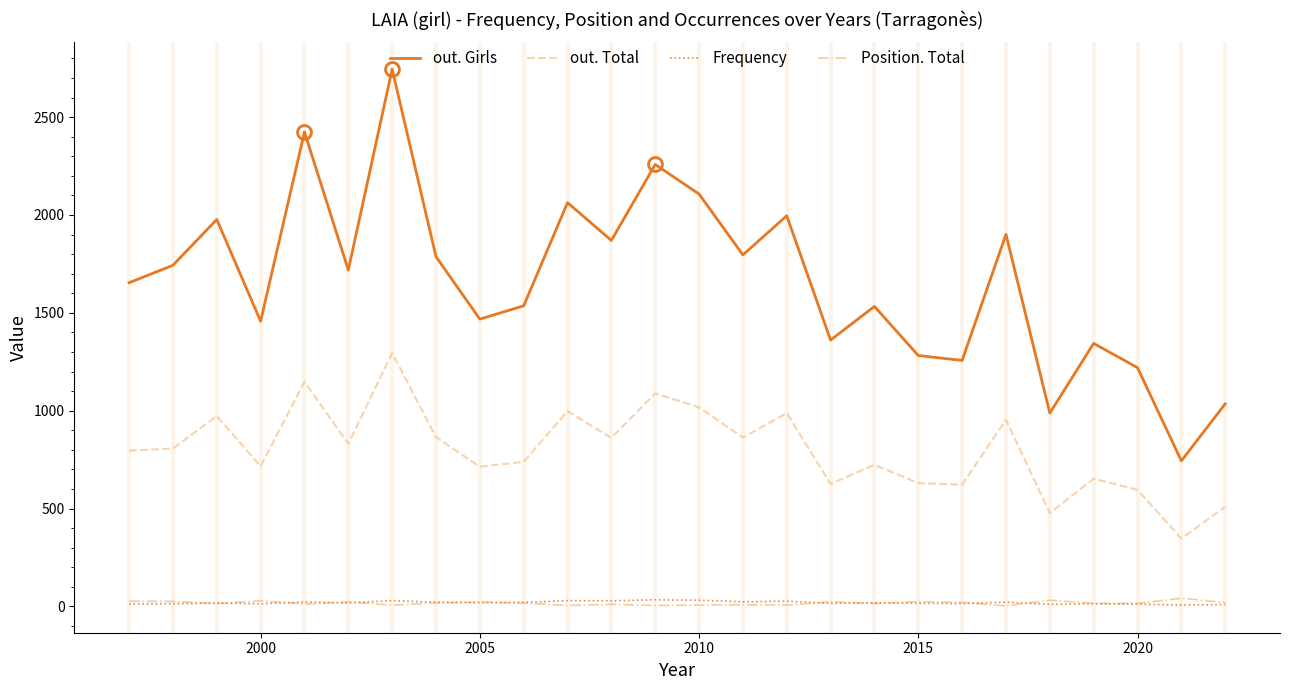

How many values in the Position. Total series are below 17?

13